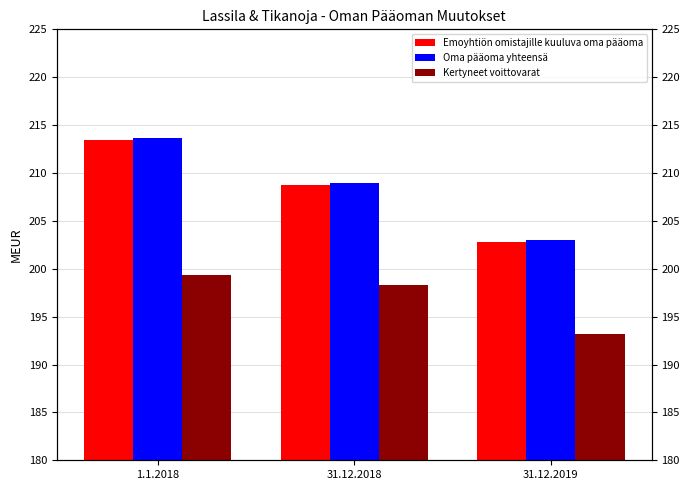

Reading right to left, list all the values displayed in this chart.

Emoyhtiön omistajille kuuluva oma pääoma: 31.12.2019=202.8	31.12.2018=208.8	1.1.2018=213.4
Oma pääoma yhteensä: 31.12.2019=203.0	31.12.2018=208.9	1.1.2018=213.6
Kertyneet voittovarat: 31.12.2019=193.2	31.12.2018=198.3	1.1.2018=199.4